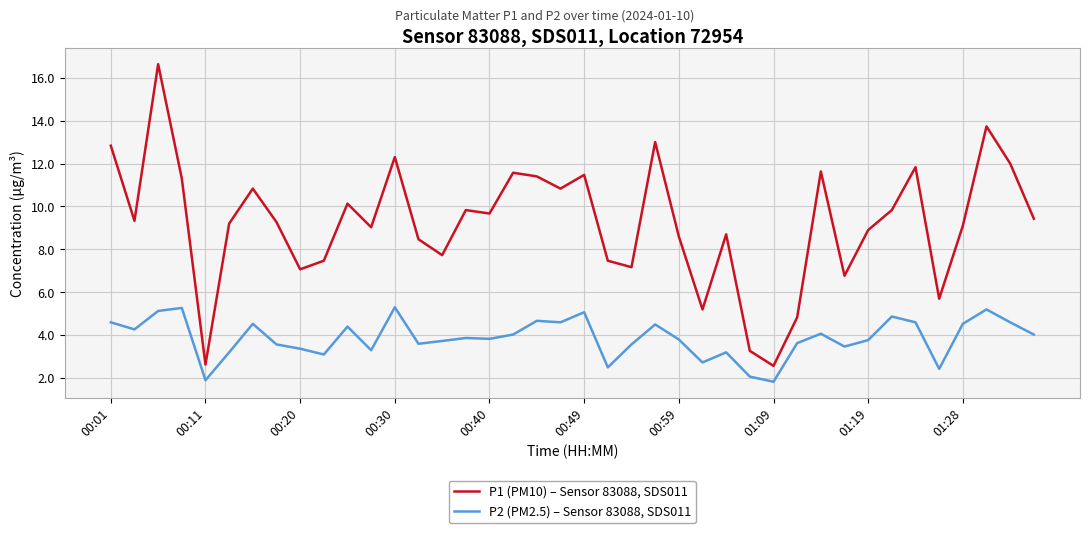

True or false: P2 (PM2.5) – Sensor 83088, SDS011 and P1 (PM10) – Sensor 83088, SDS011 intersect in this chart.

False